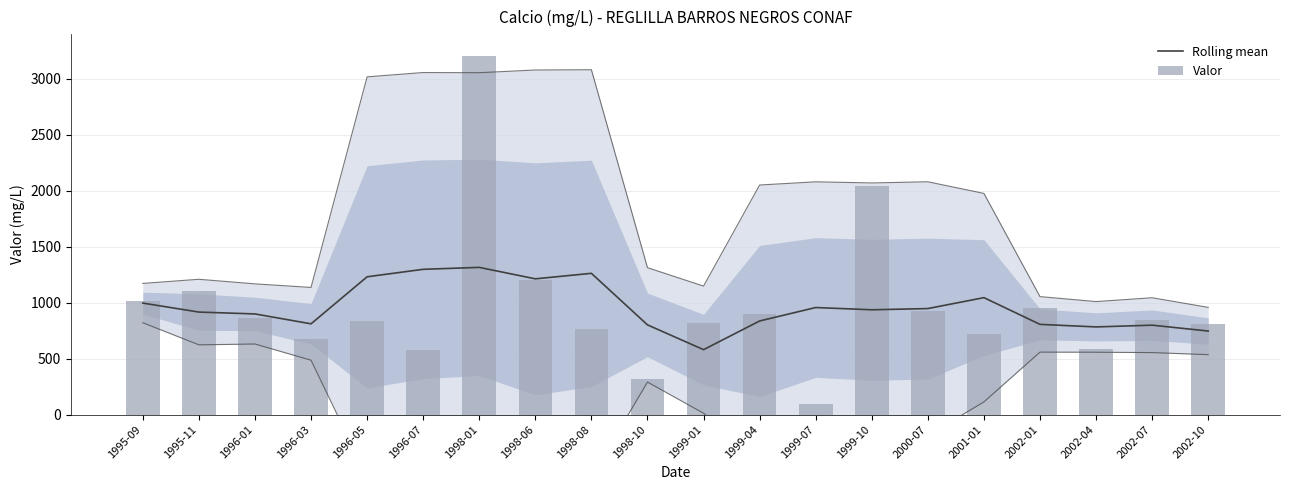

What is the label of the 2nd bar from the left?

1995-11